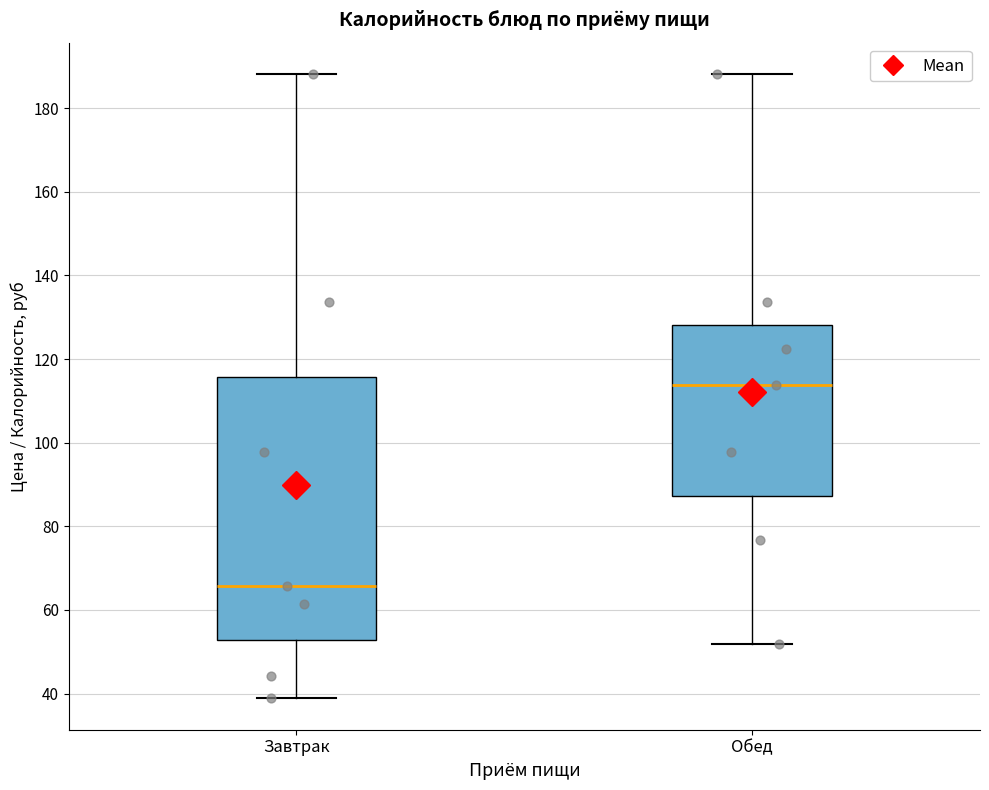

Reading left to right, transcribe this box plot: for each box, give where its median line is, the range the box spans, and where its two whiskers end, as read against the y-axis. The values are not printed on the chart, so give them approximately, as read against the axis.

Завтрак: median 66, box 52 to 116, whiskers 38 to 188
Обед: median 114, box 88 to 128, whiskers 52 to 188